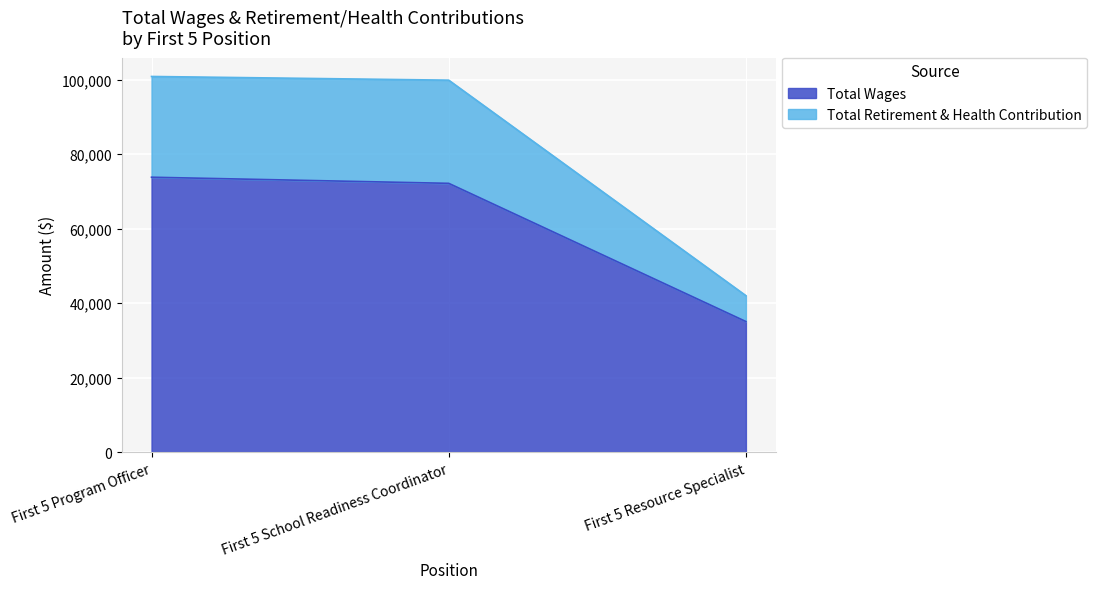

What are all the series names shown in the legend?

Total Wages, Total Retirement & Health Contribution